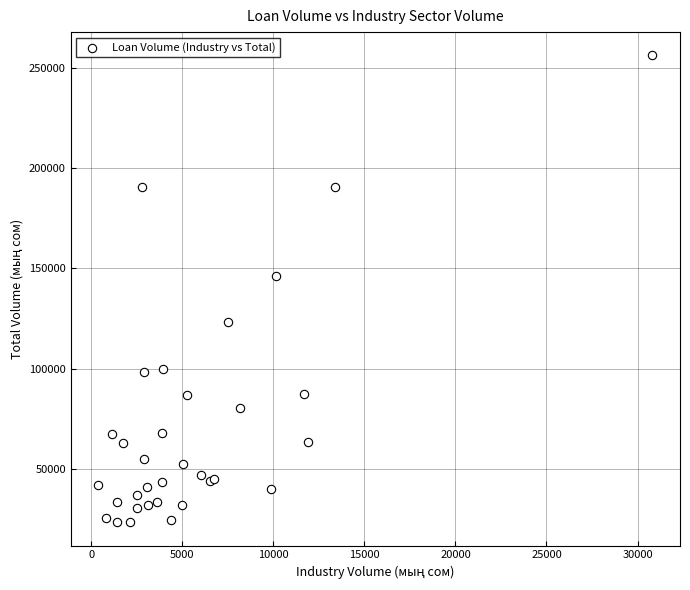

What Y value in the scatter plot is closest to 139787?

146286.3